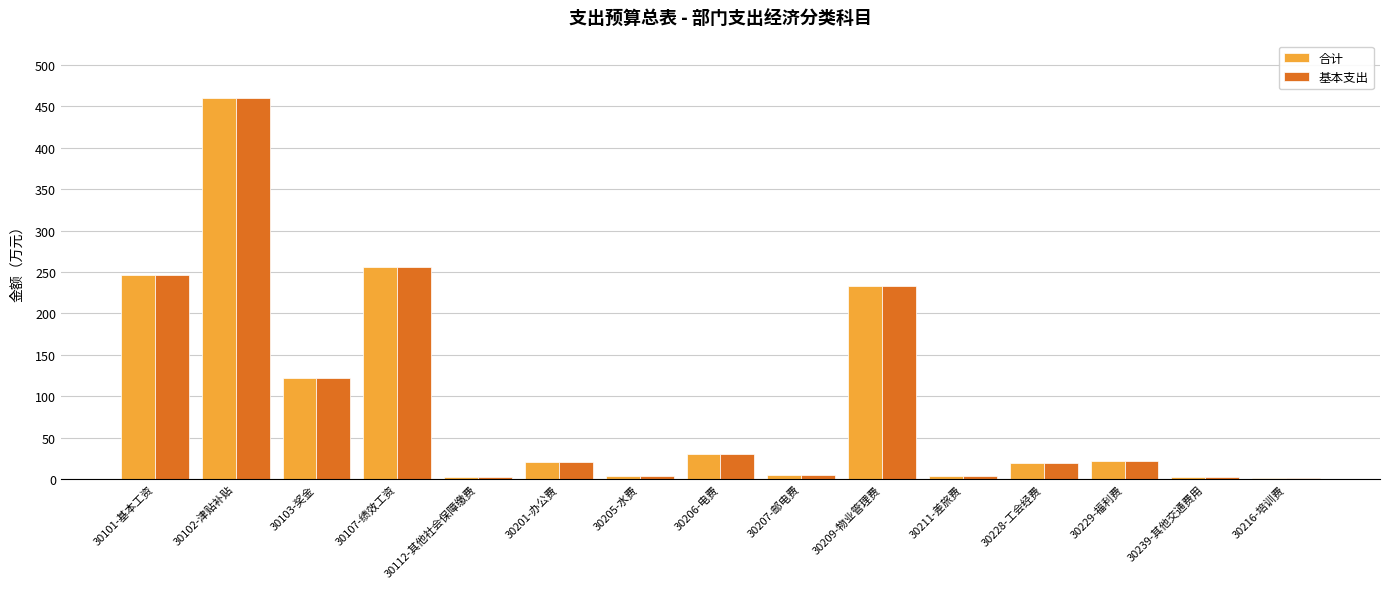

At which label is 基本支出 closest to 230?

30209-物业管理费